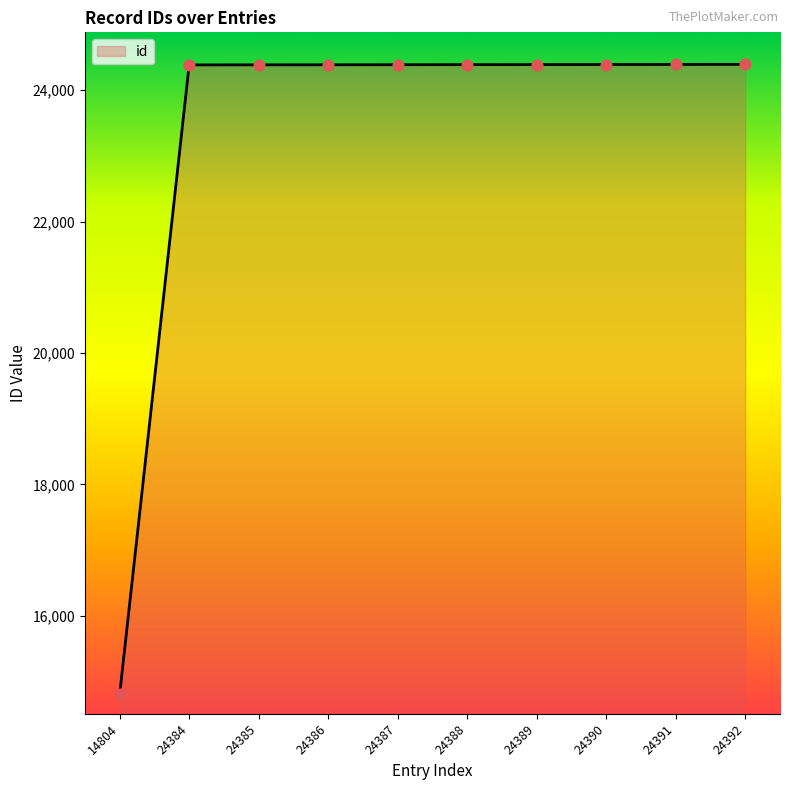

Approximately how many times larger is the value at 24389 compared to 24387?

1.0